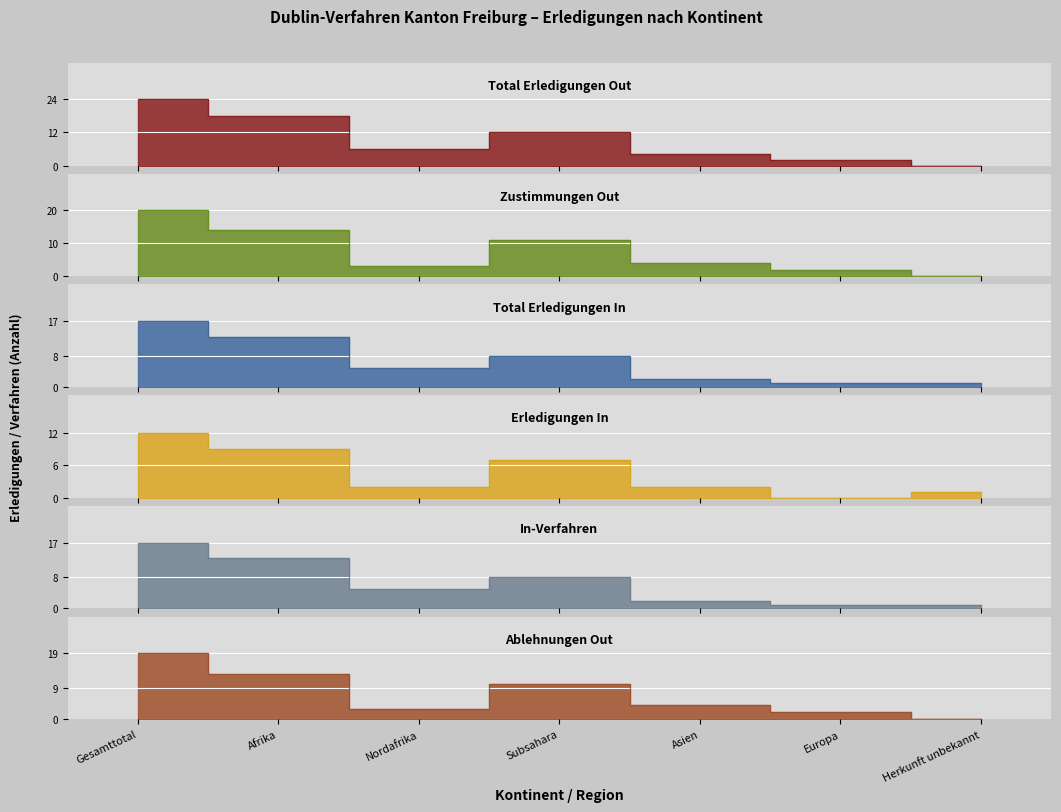

Between Herkunft unbekannt and Gesamttotal, which is larger?

Gesamttotal